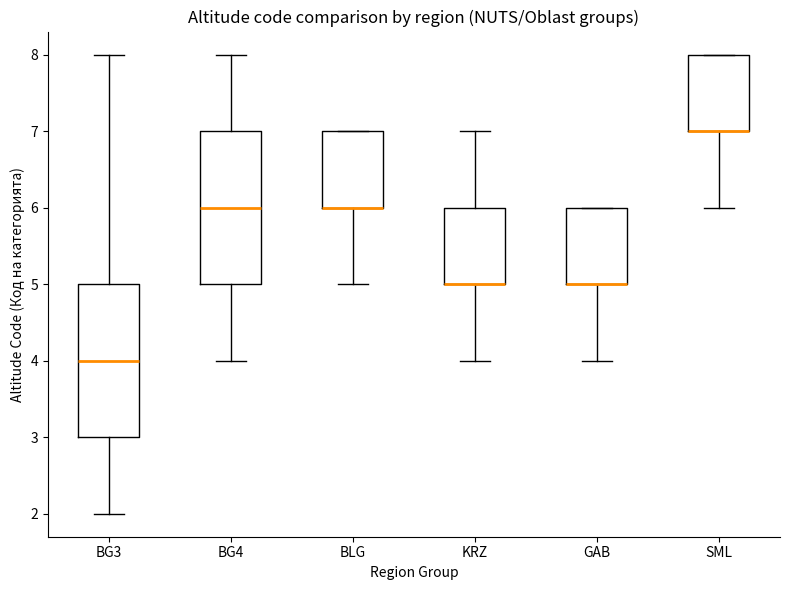

Where is the lower edge of the box for BLG on the y-axis? The values are not printed on the chart, so give them approximately, as read against the axis.

6